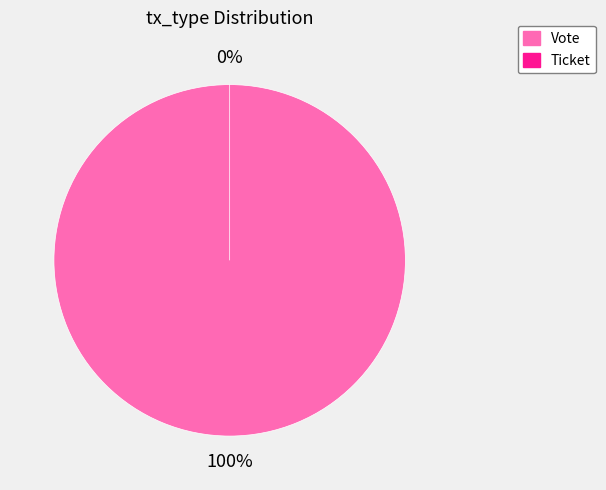

Is the sum of Vote and Ticket greater than half?

Yes